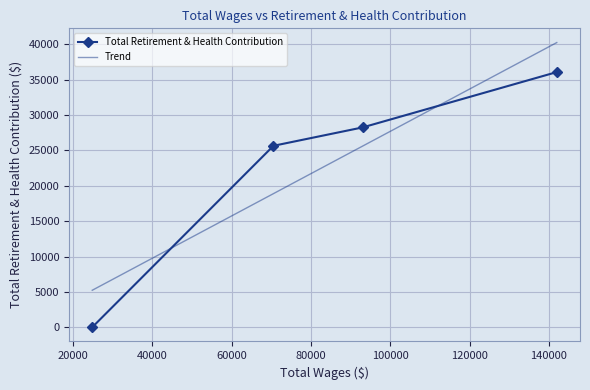

Reading left to right, extract all data points from this chart.

141977.0=36083	93057.0=28260	70570.0=25658	24904.0=0